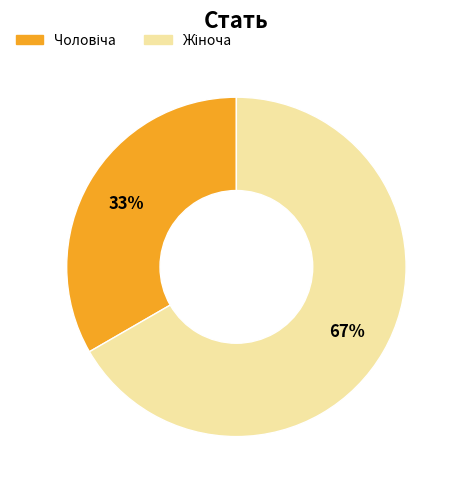

Does any single category account for the majority?

Yes